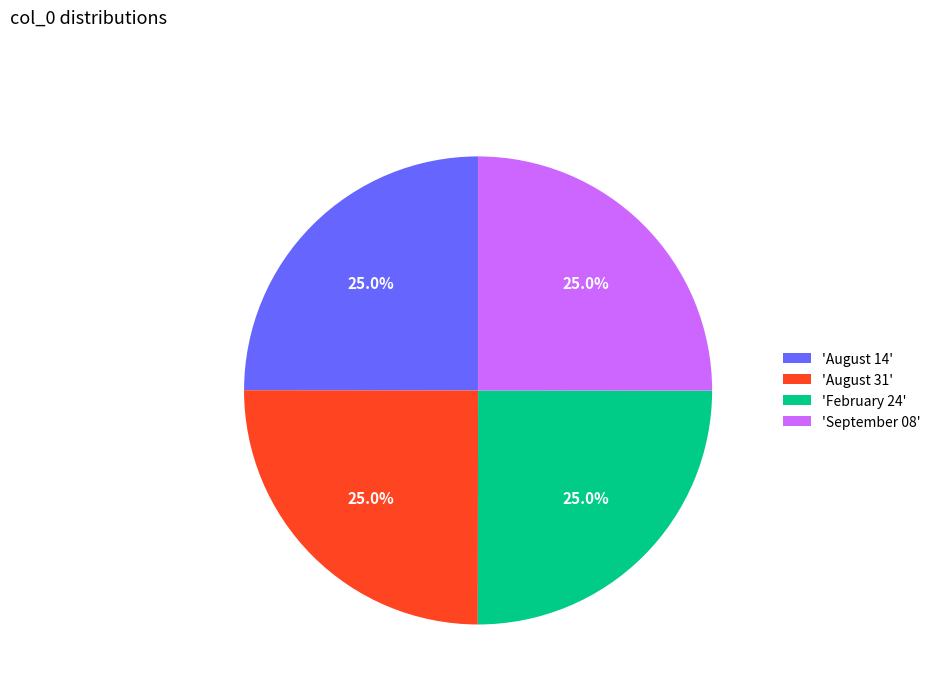

What is the total percentage of 'August 31' and 'February 24'?

50.0%